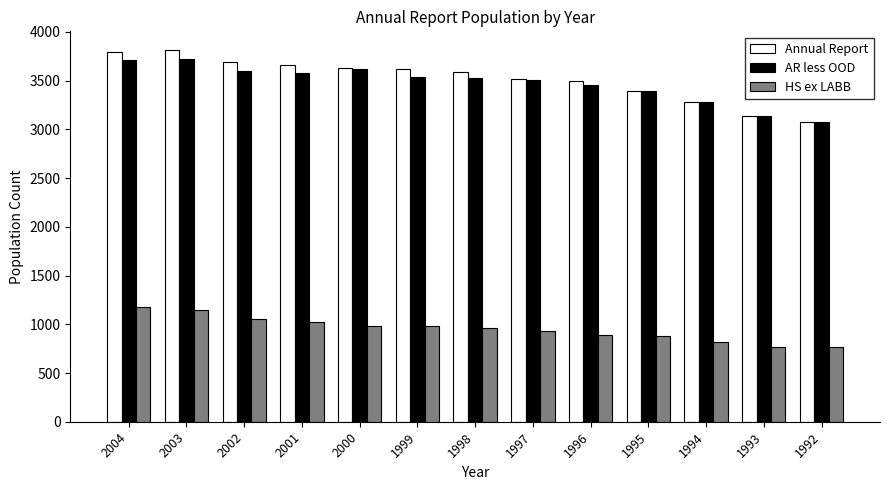

Rank the series at 1998 from lowest to highest value.

HS ex LABB, AR less OOD, Annual Report